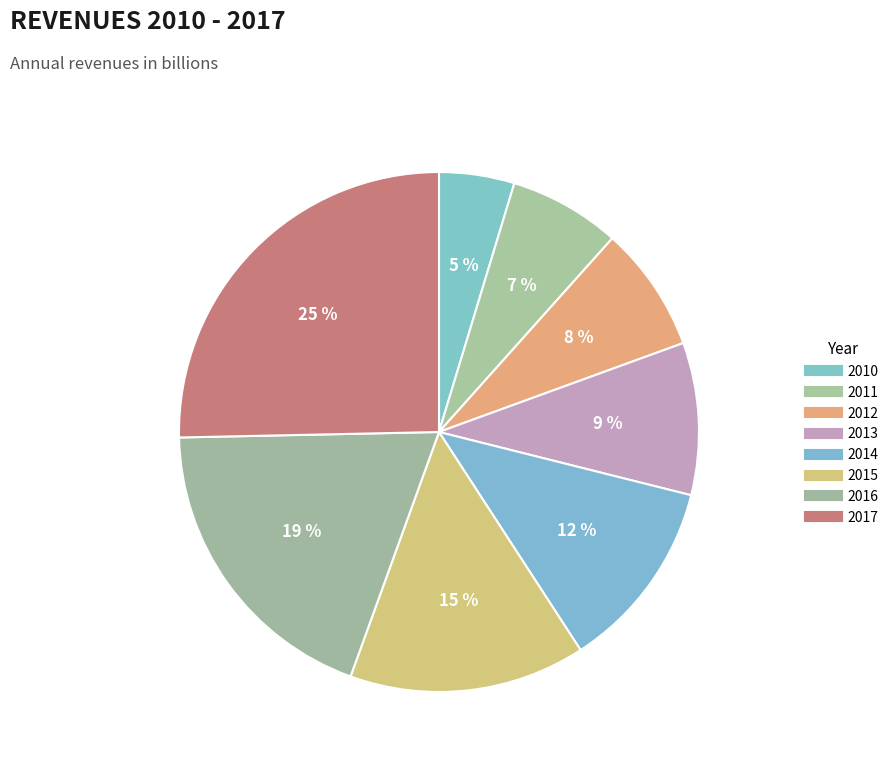

What is the largest slice in the pie chart?

2017